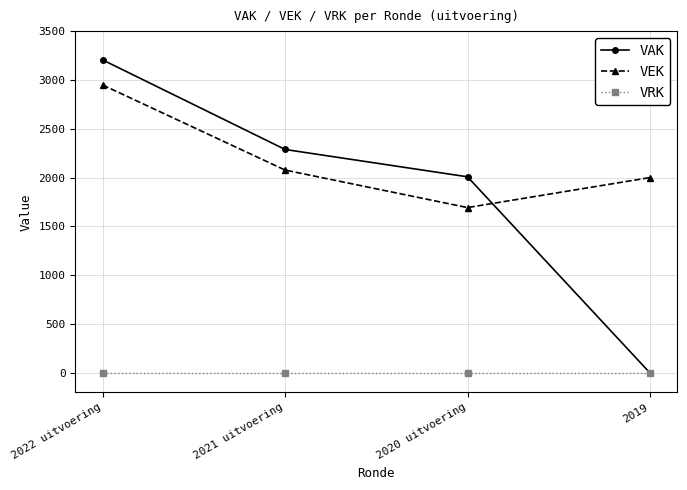

Where does the VAK series first go above 2288?

2022 uitvoering